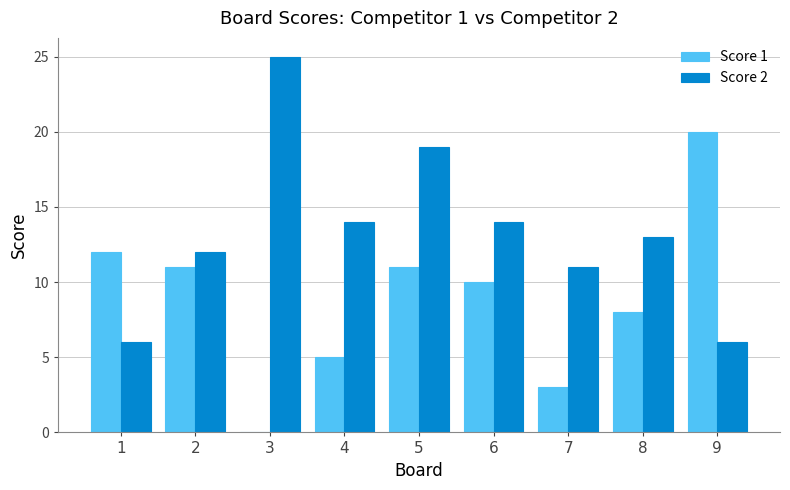

Which series changed the most between 2 and 4?

Score 1